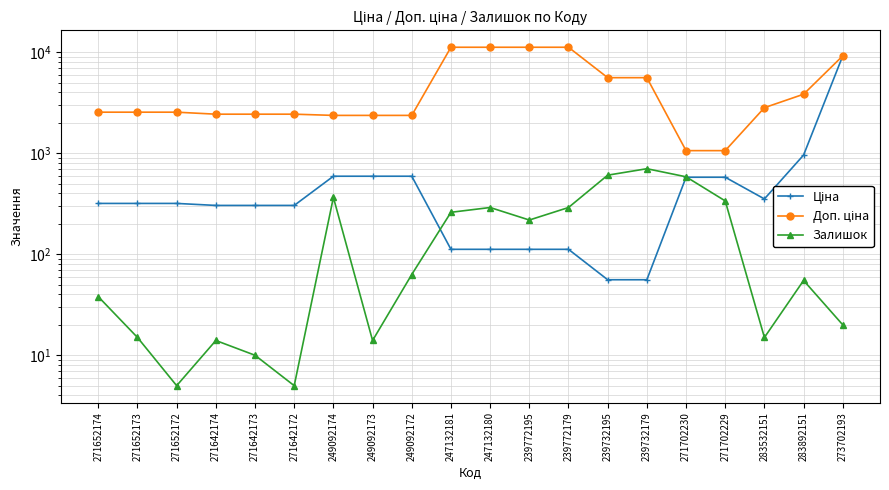

At 271702229, list the series in order from largest to smallest.

Доп. ціна, Ціна, Залишок